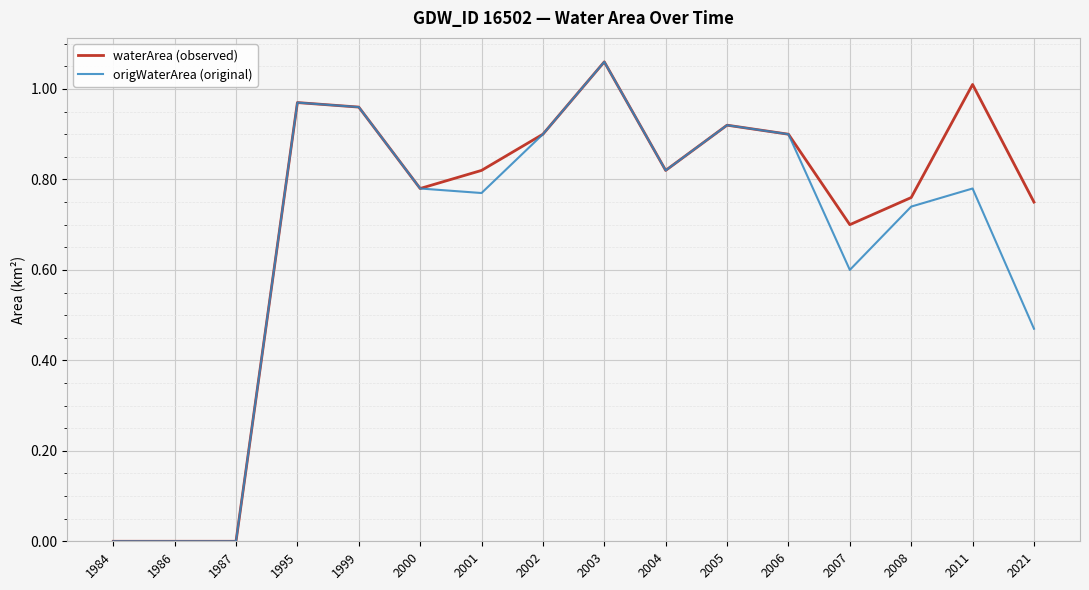

Which category has the highest value in the waterArea (observed) series?

2003